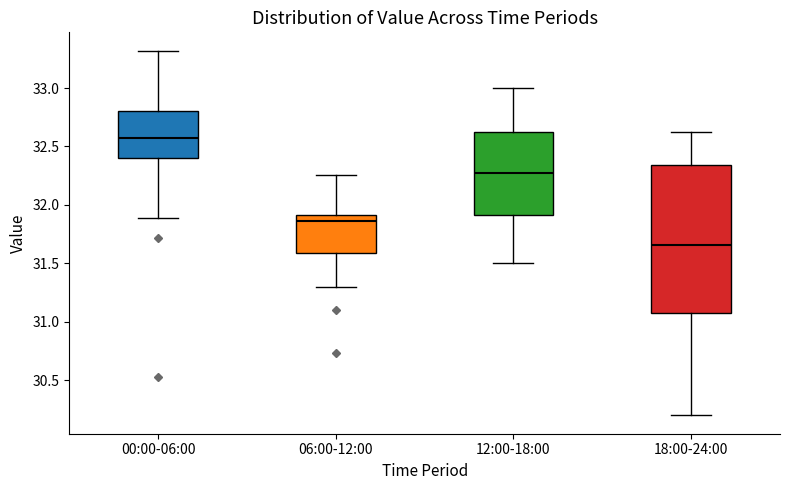

Which box has the lowest median line?

18:00-24:00